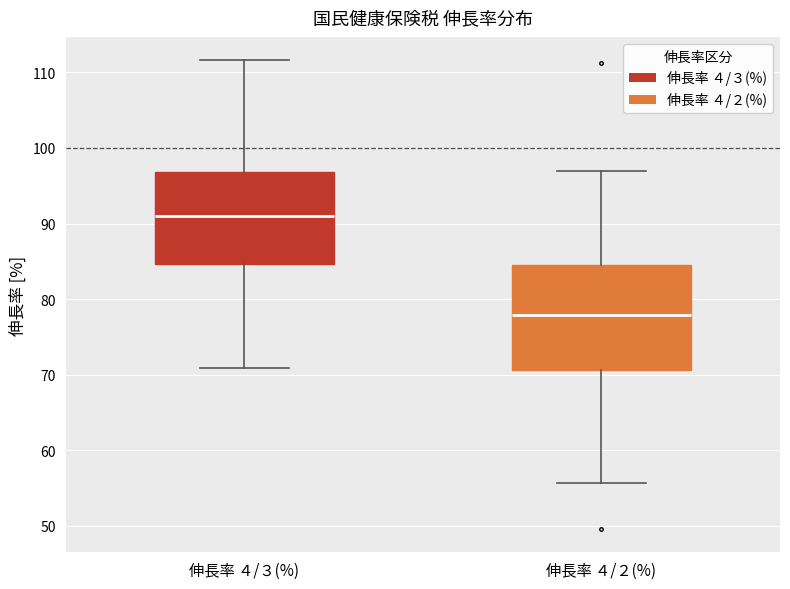

Which box has the highest median line?

伸長率 ４/３(%)